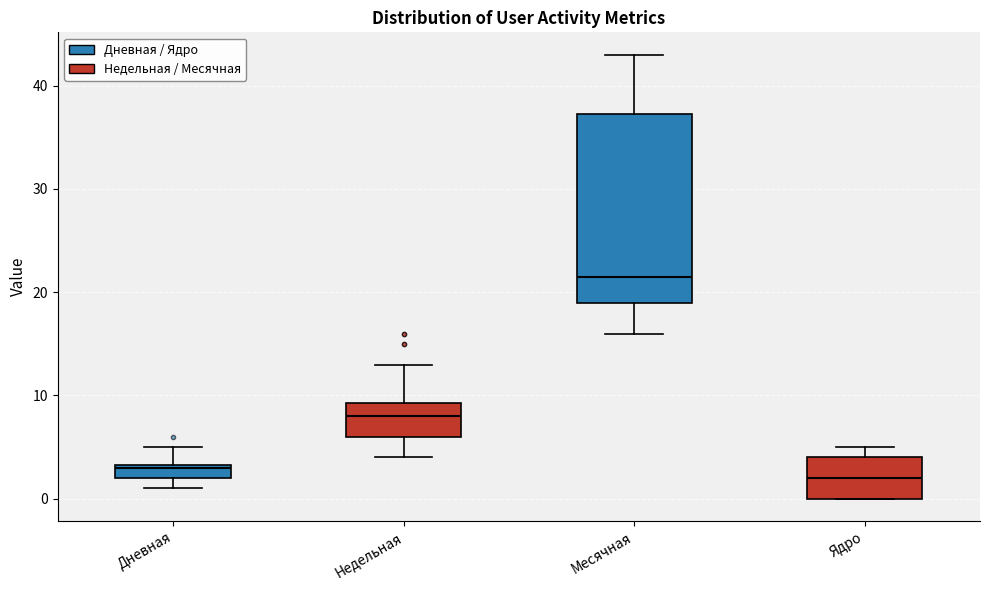

Comparing the boxes themselves (not the whiskers), which one is the tallest?

Месячная